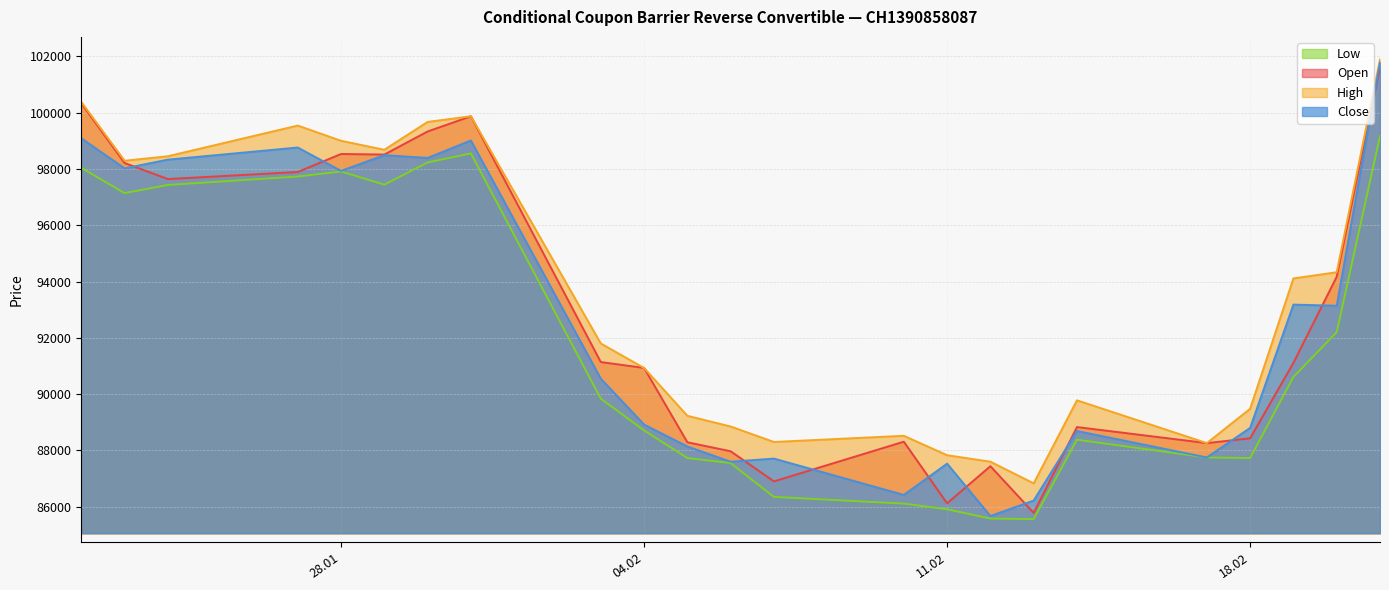

What is the difference between the maximum and minimum values in the Close series?

16115